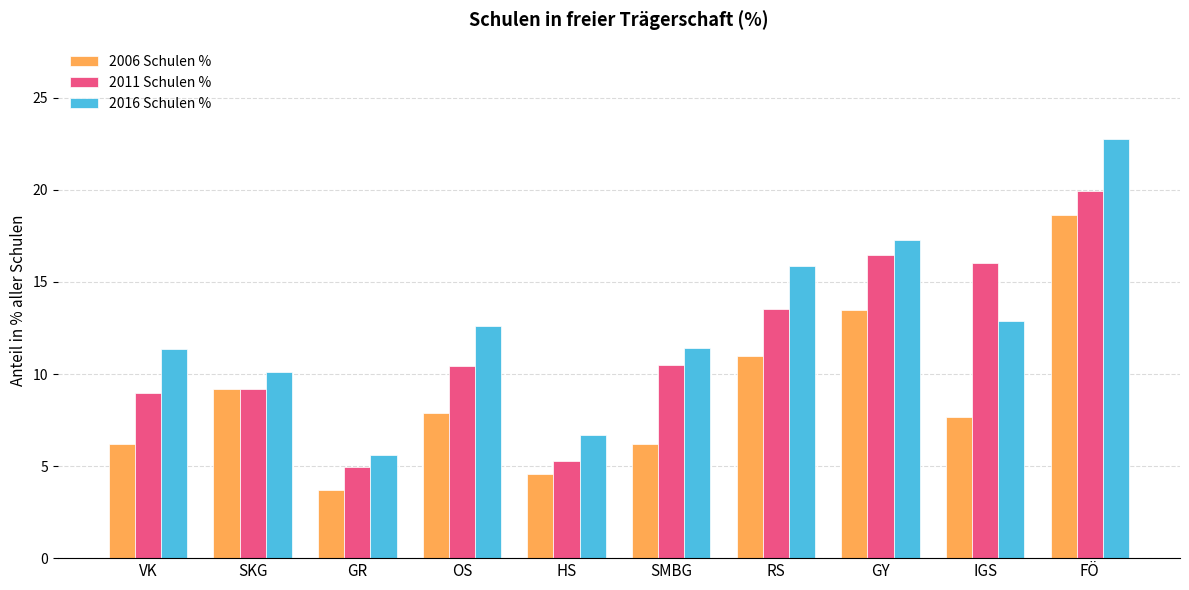

What is the label of the 2nd bar from the left?

SKG